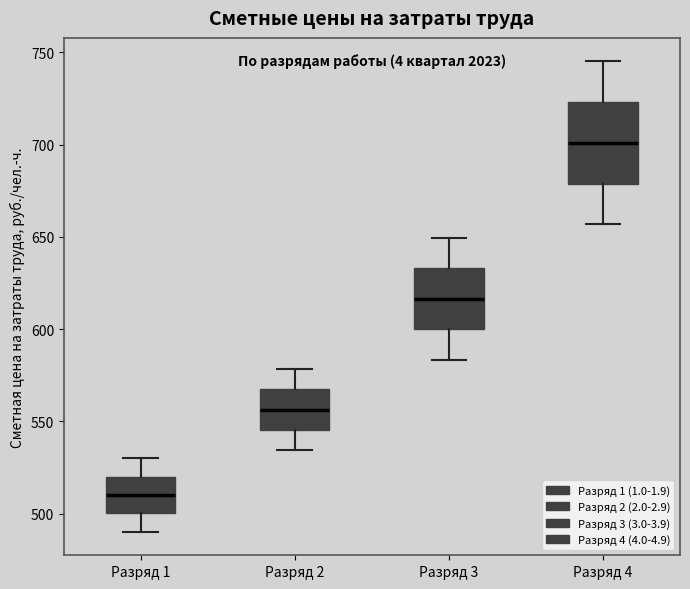

Reading left to right, transcribe this box plot: for each box, give where its median line is, the range the box spans, and where its two whiskers end, as read against the y-axis. The values are not printed on the chart, so give them approximately, as read against the axis.

Разряд 1: median 510, box 500 to 520, whiskers 490 to 530
Разряд 2: median 555, box 545 to 565, whiskers 535 to 580
Разряд 3: median 615, box 600 to 635, whiskers 585 to 650
Разряд 4: median 700, box 680 to 725, whiskers 655 to 745